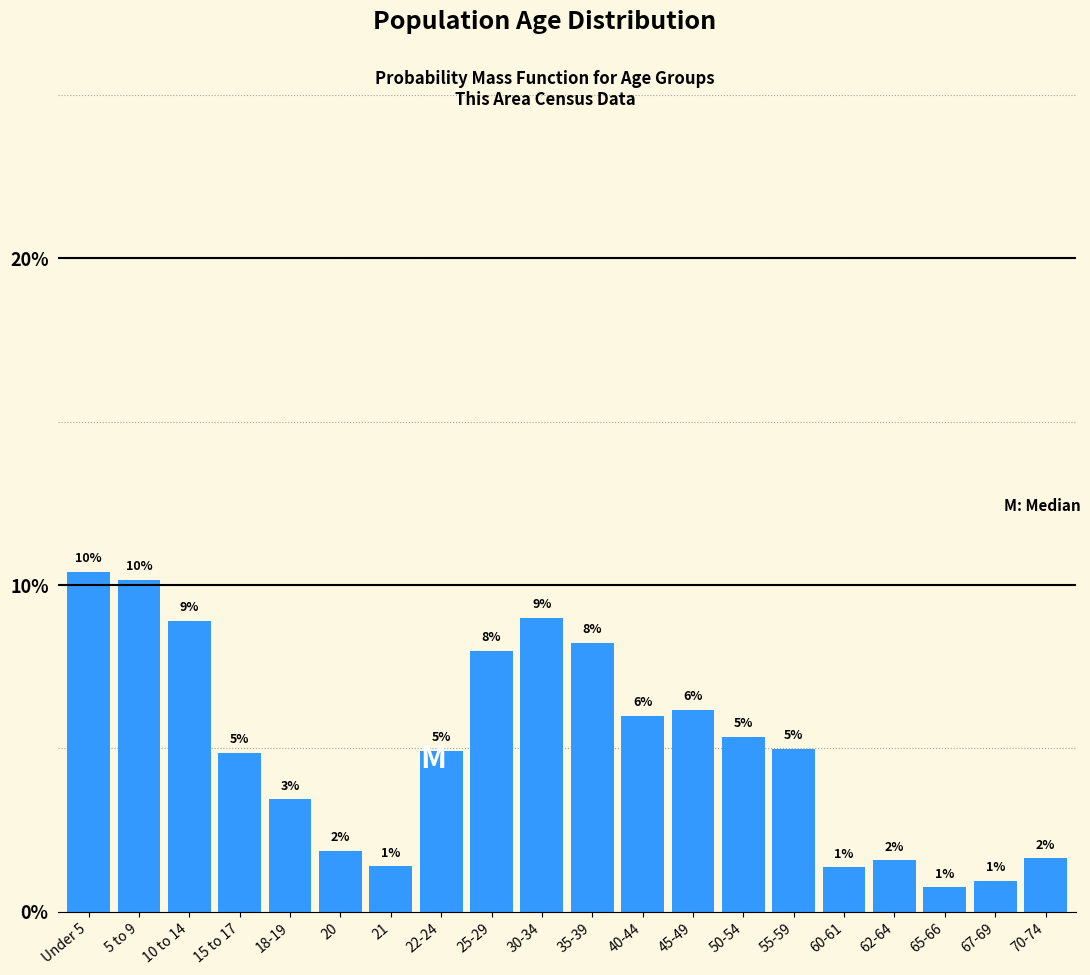

Where does the data first go above 4?

Under 5